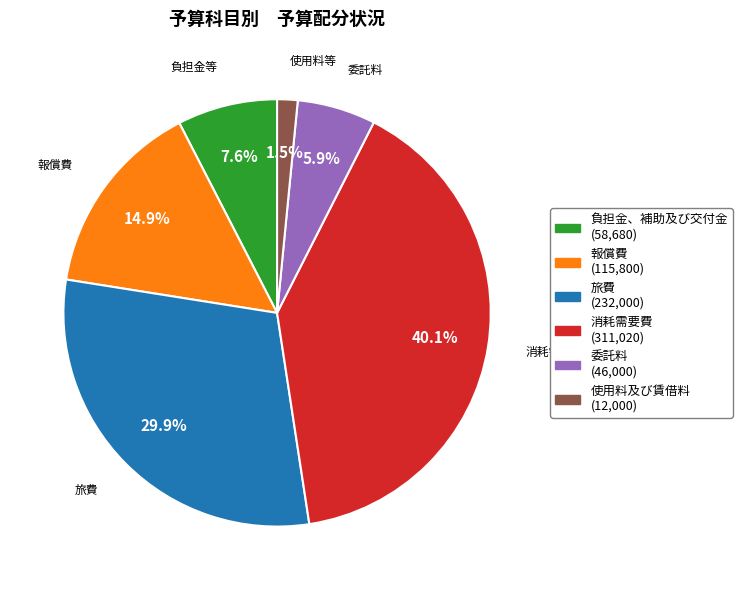

Is there any slice that represents more than half of the pie?

No